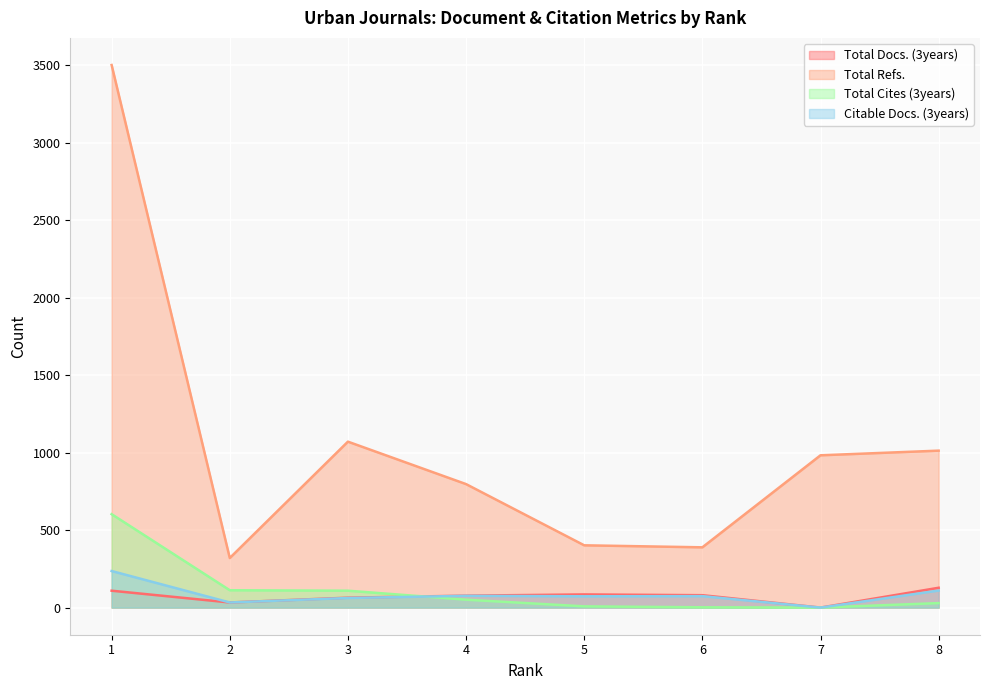

At which label does Total Cites (3years) reach its peak?

1